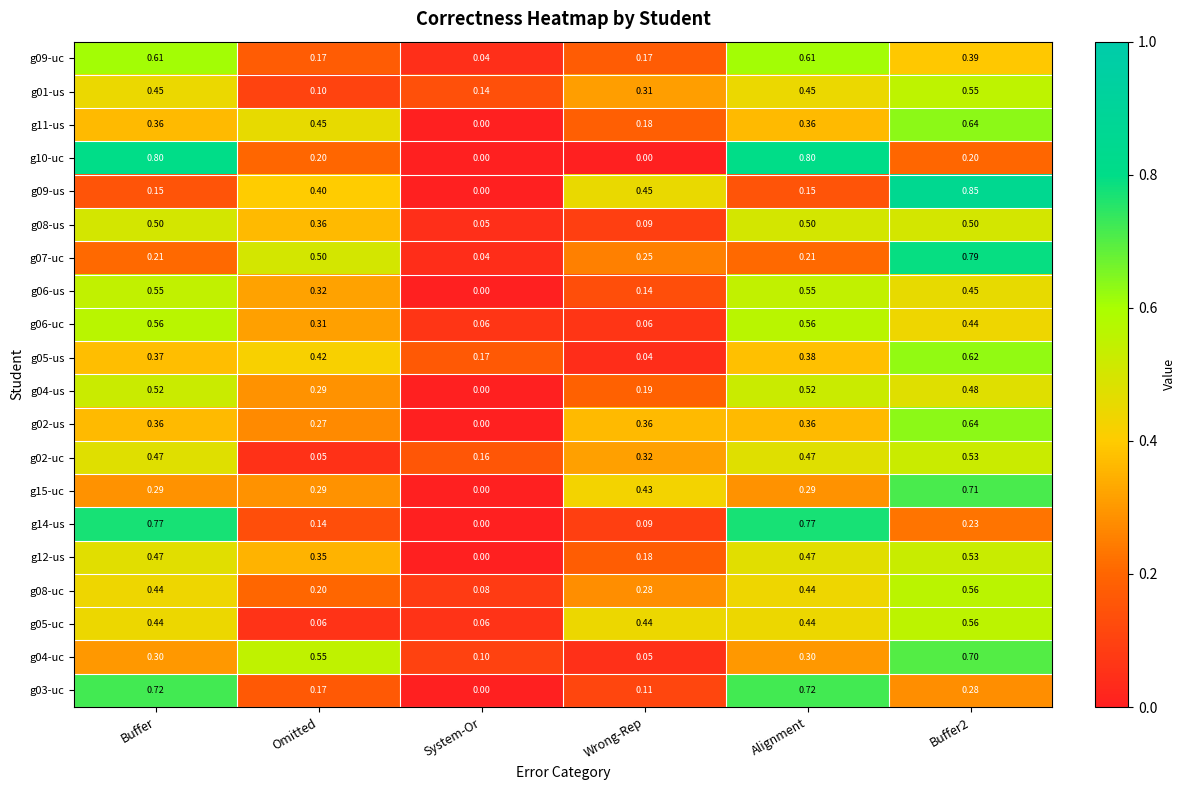

How many data points does each series have?

6